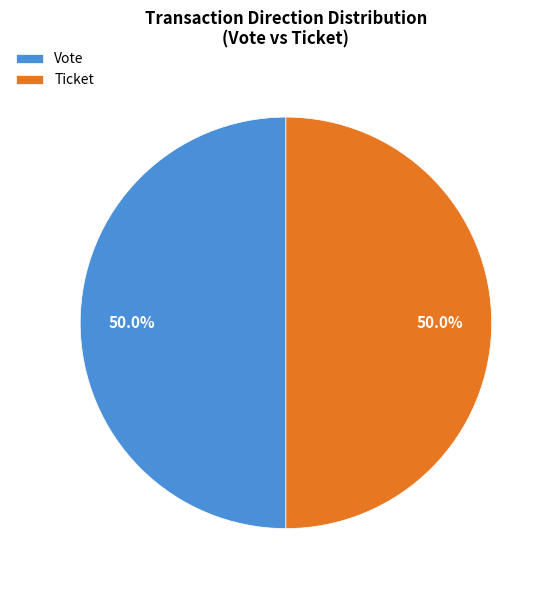

Approximately how many times larger is the value at Ticket compared to Vote?

1.0